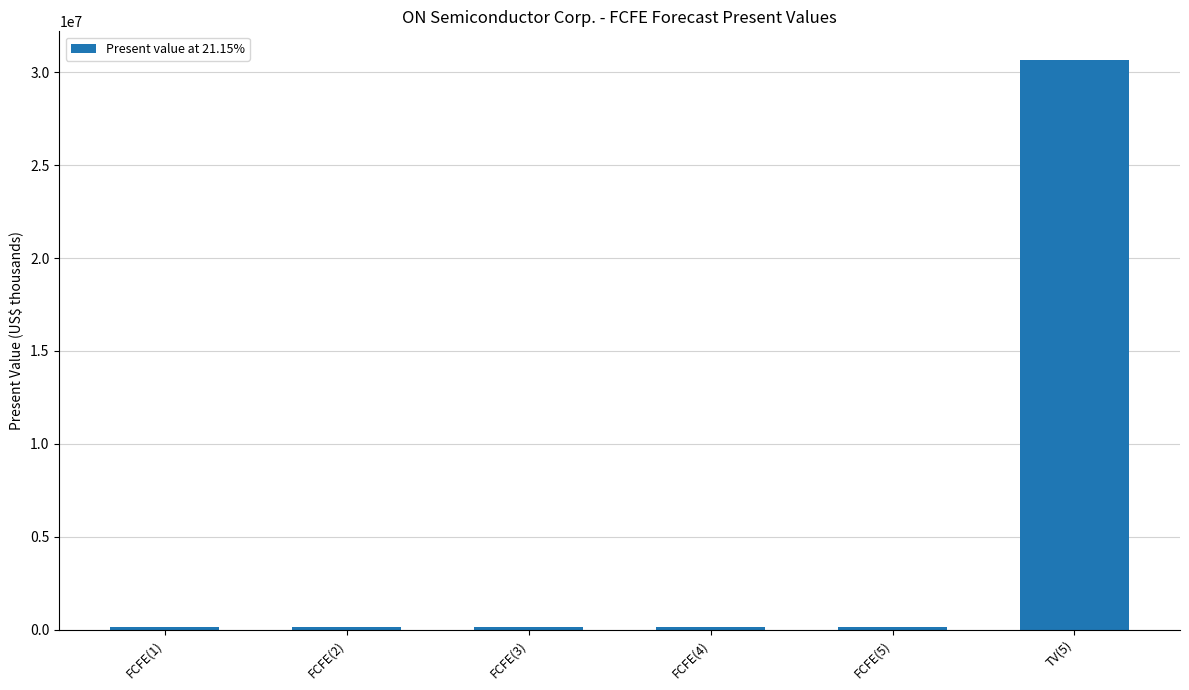

What is the sum of the values at FCFE(3) and FCFE(4)?

249022